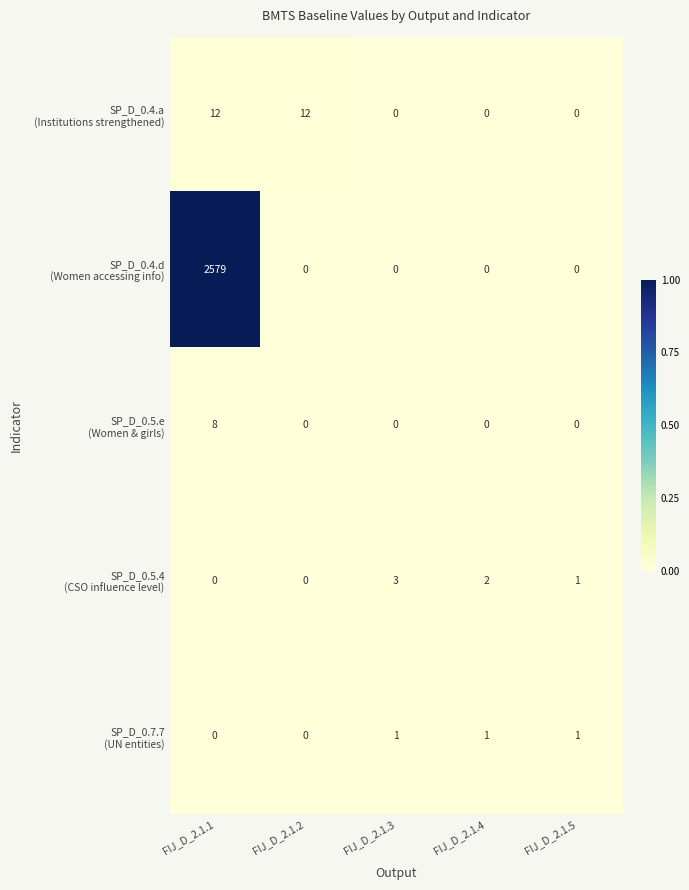

Count the number of categories in the chart.

5